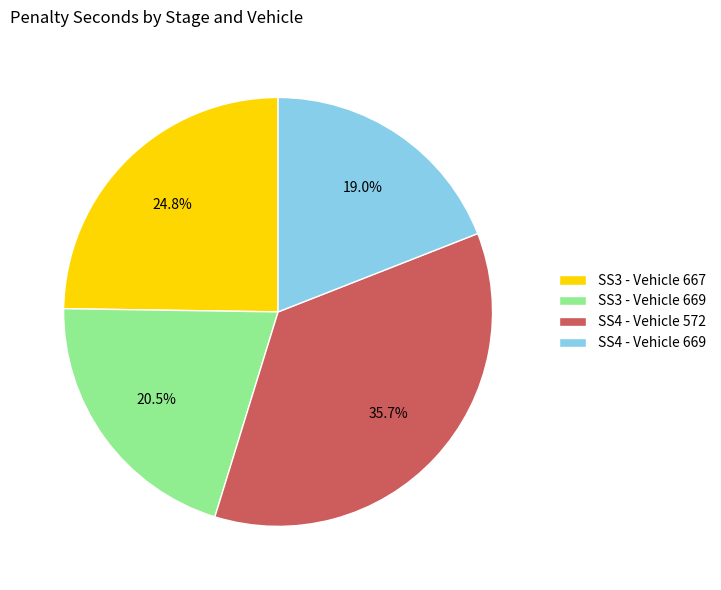

Which has a higher value, SS4 - Vehicle 572 or SS3 - Vehicle 669?

SS4 - Vehicle 572